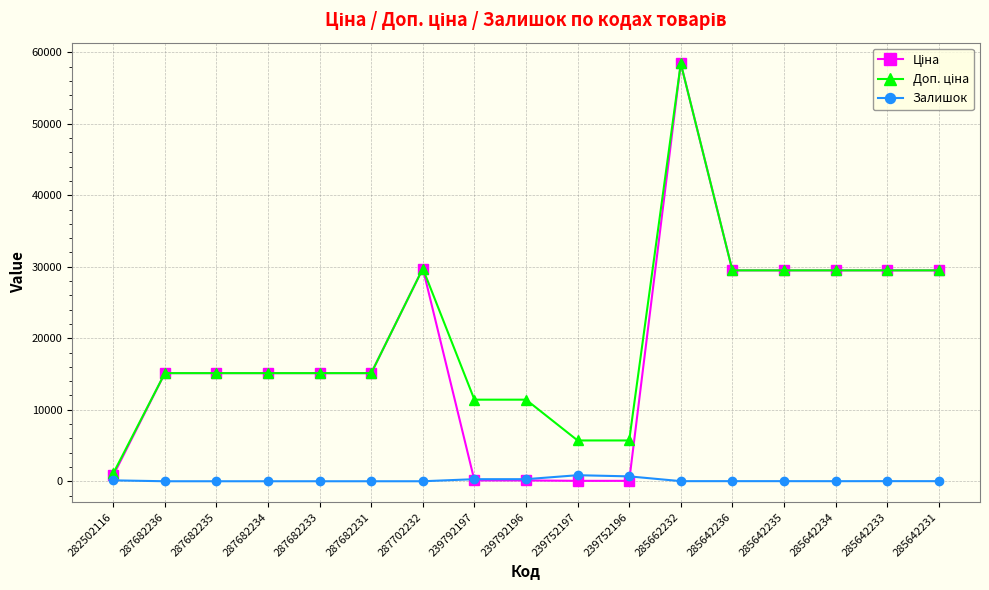

At how many categories does at least one series exceed 25787?

7